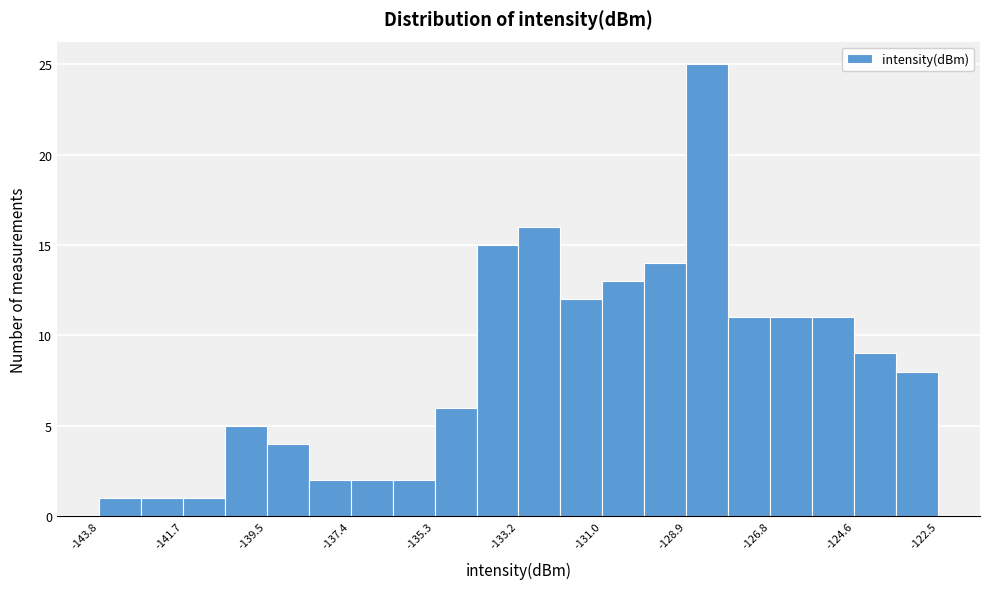

Around what value on the x-axis is the tallest bar? Give the approximate position of its centre, as read against the axis.

-128.5